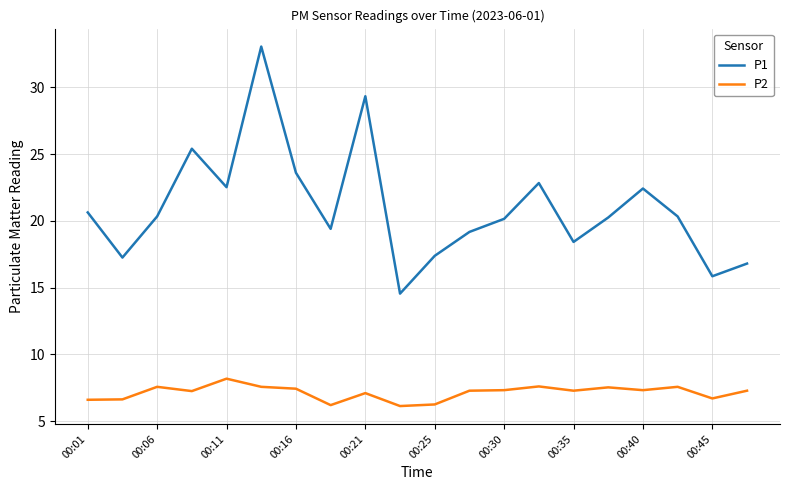

What is the minimum value for P2?

6.1